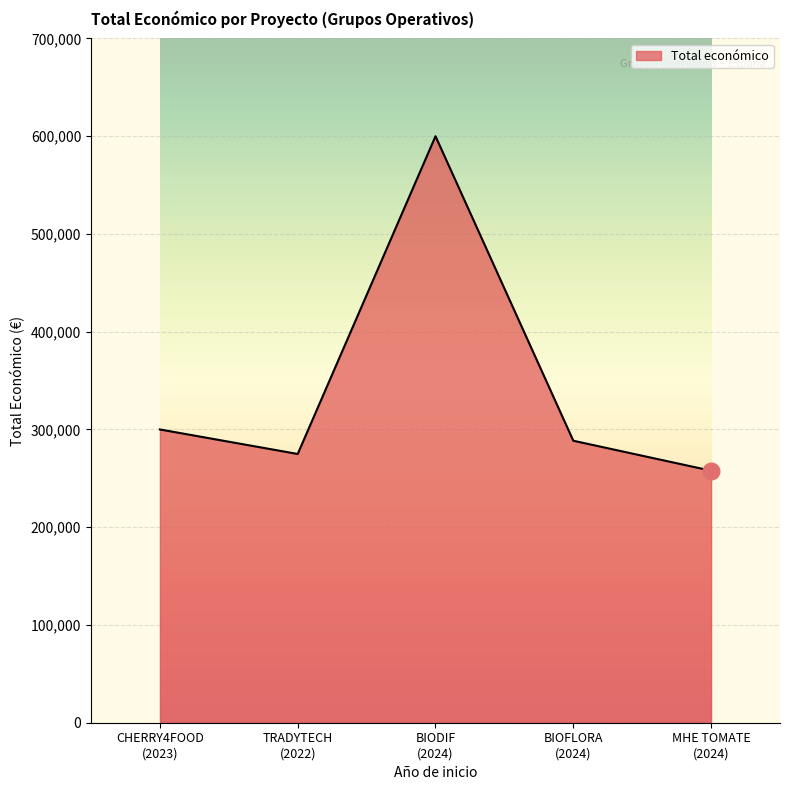

What is the sum of all values?

1721021